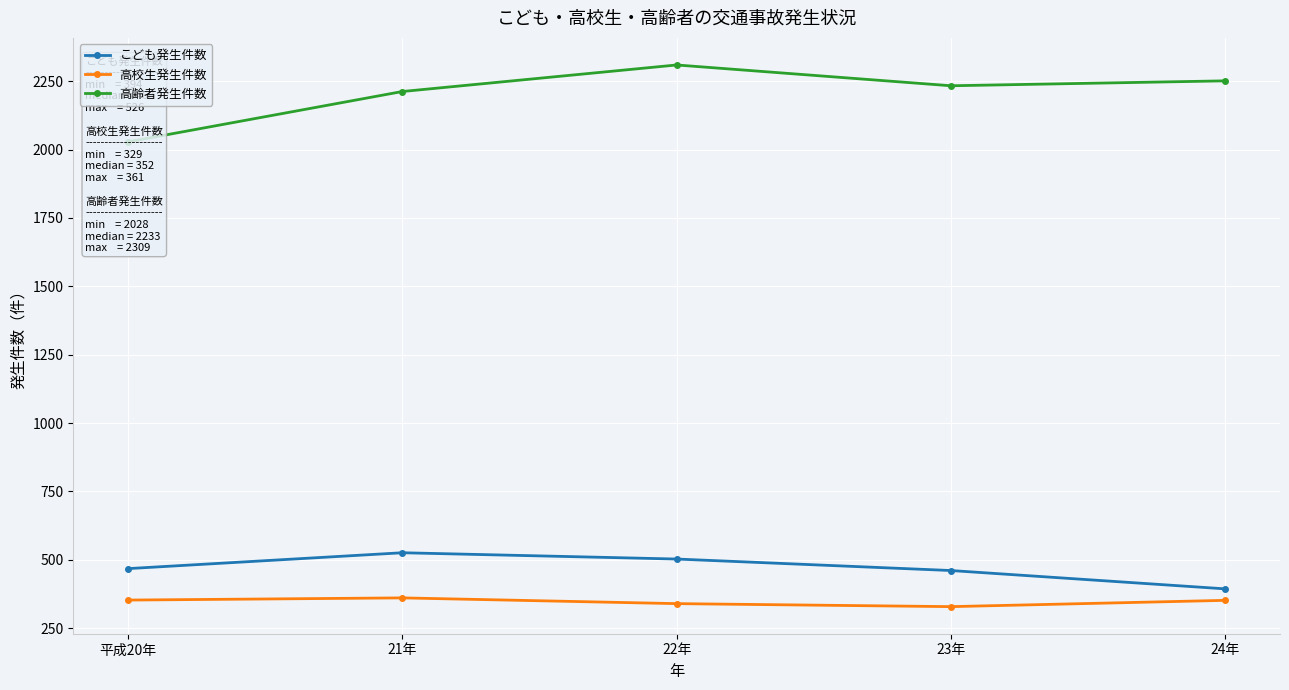

What is the average value of the 高校生発生件数 series?

347